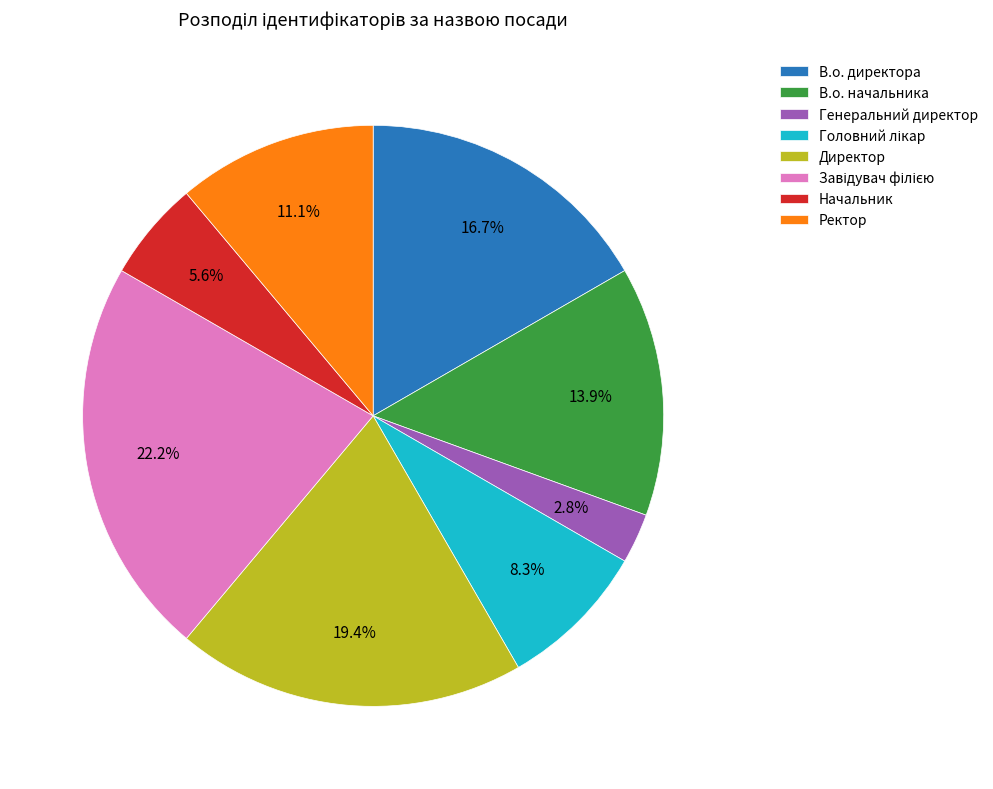

To the nearest percent, what percentage of the pie is В.о. начальника?

14%